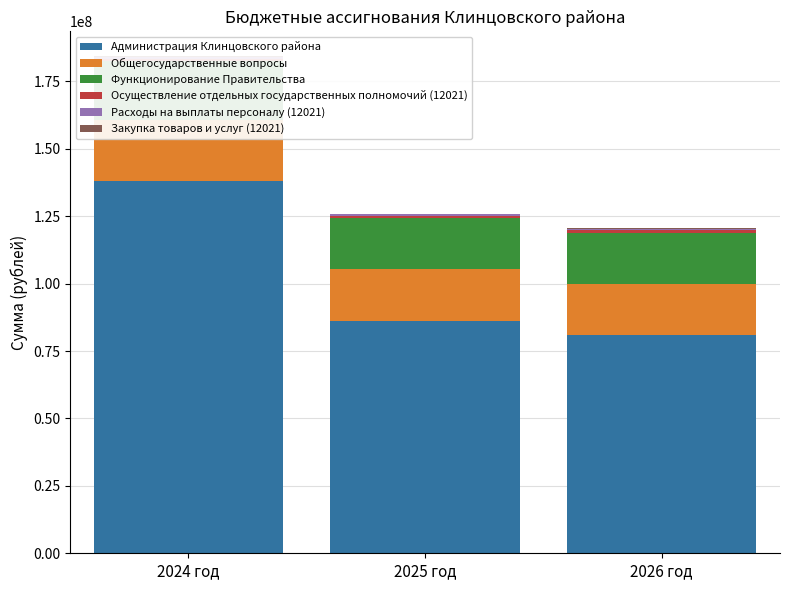

Is the value of Закупка товаров и услуг (12021) at 2024 год greater than the value of Расходы на выплаты персоналу (12021) at 2025 год?

No